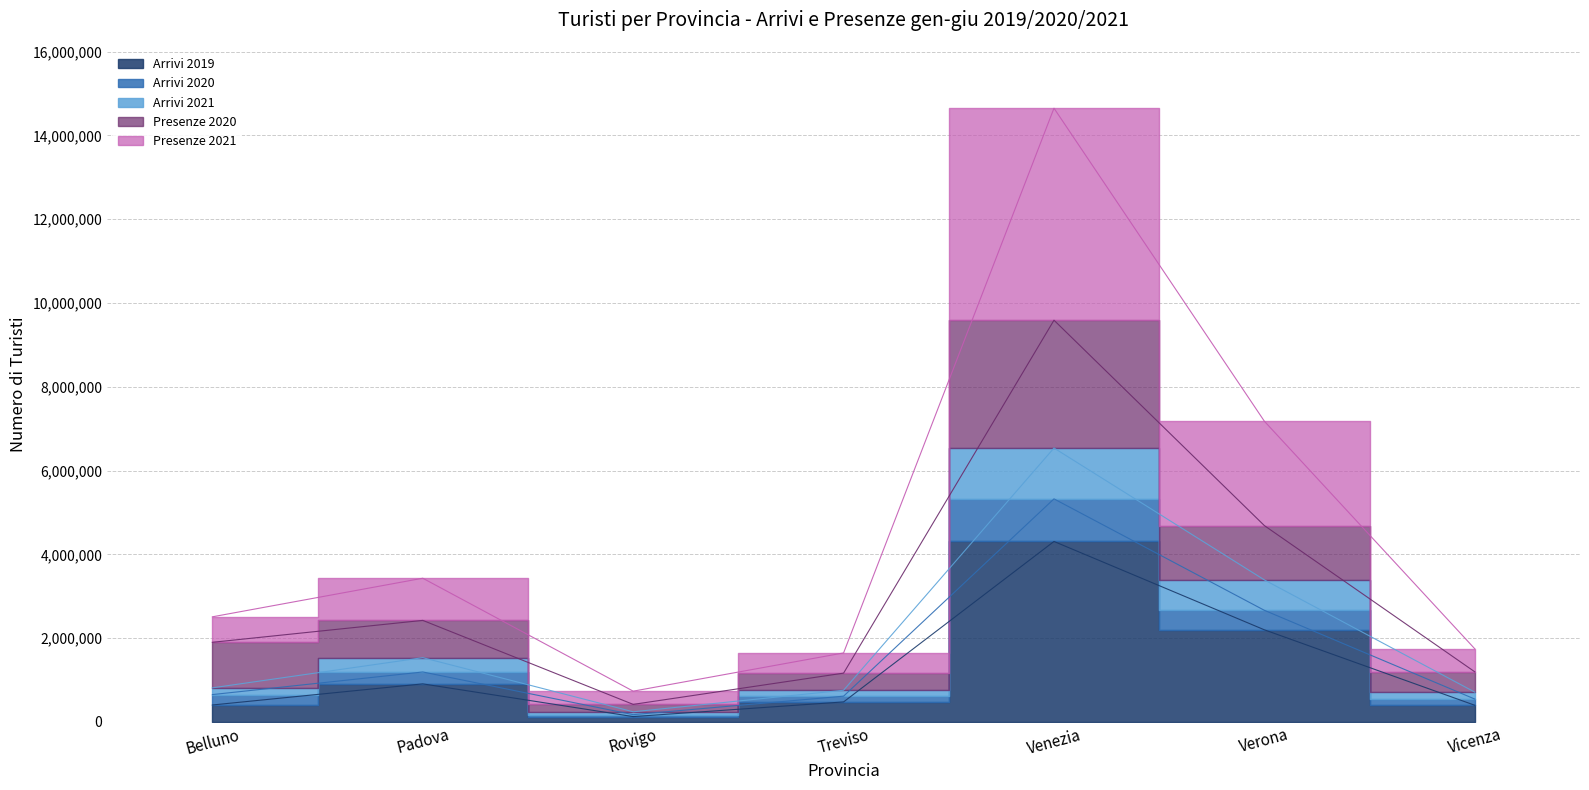

True or false: Arrivi 2019 has a value of 405199 at Belluno.

True